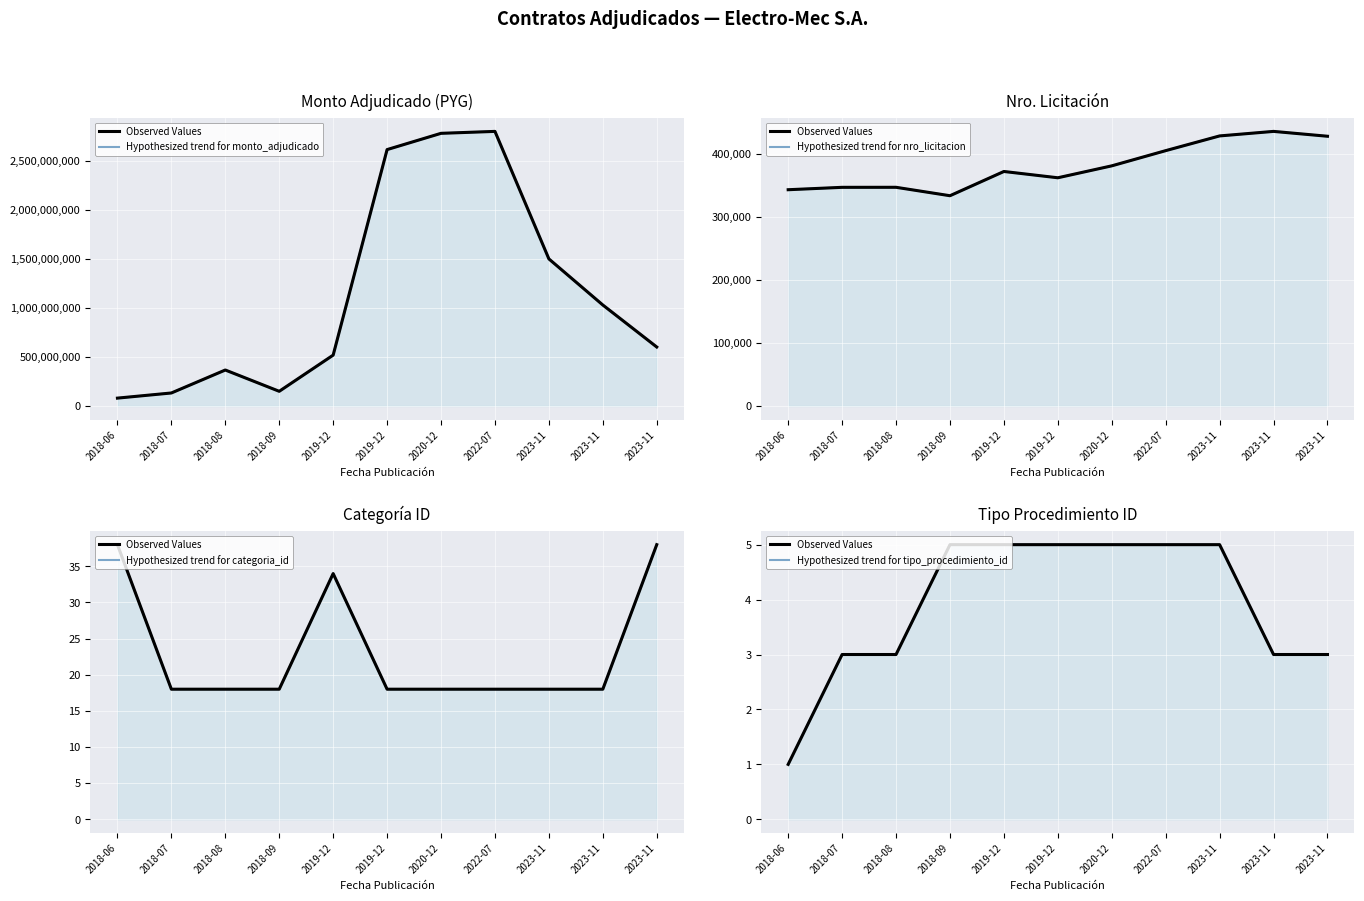

True or false: Observed Values has more than 0 interior local peaks.

False